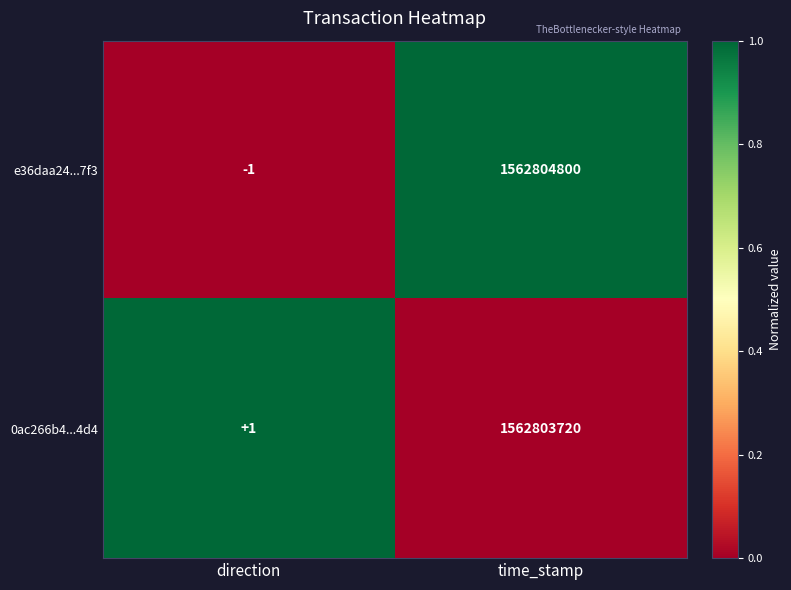

How many data points does each series have?

2